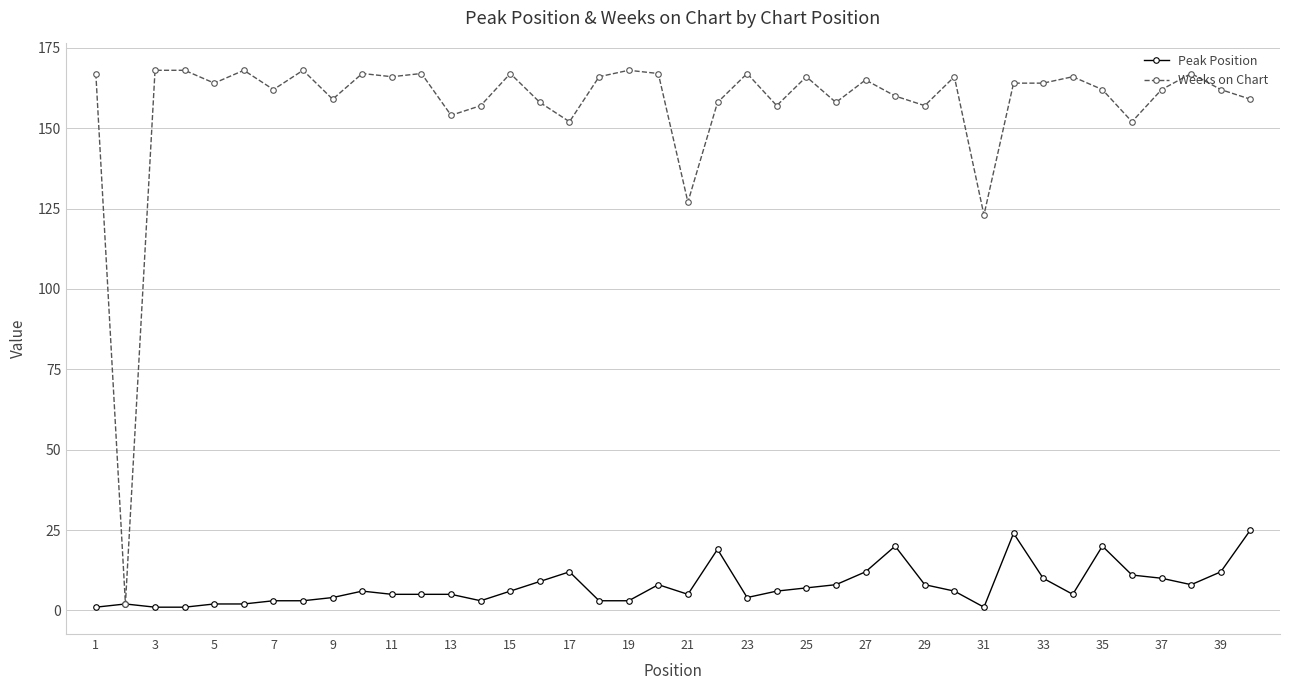

True or false: Weeks on Chart has more than 0 interior local peaks.

True